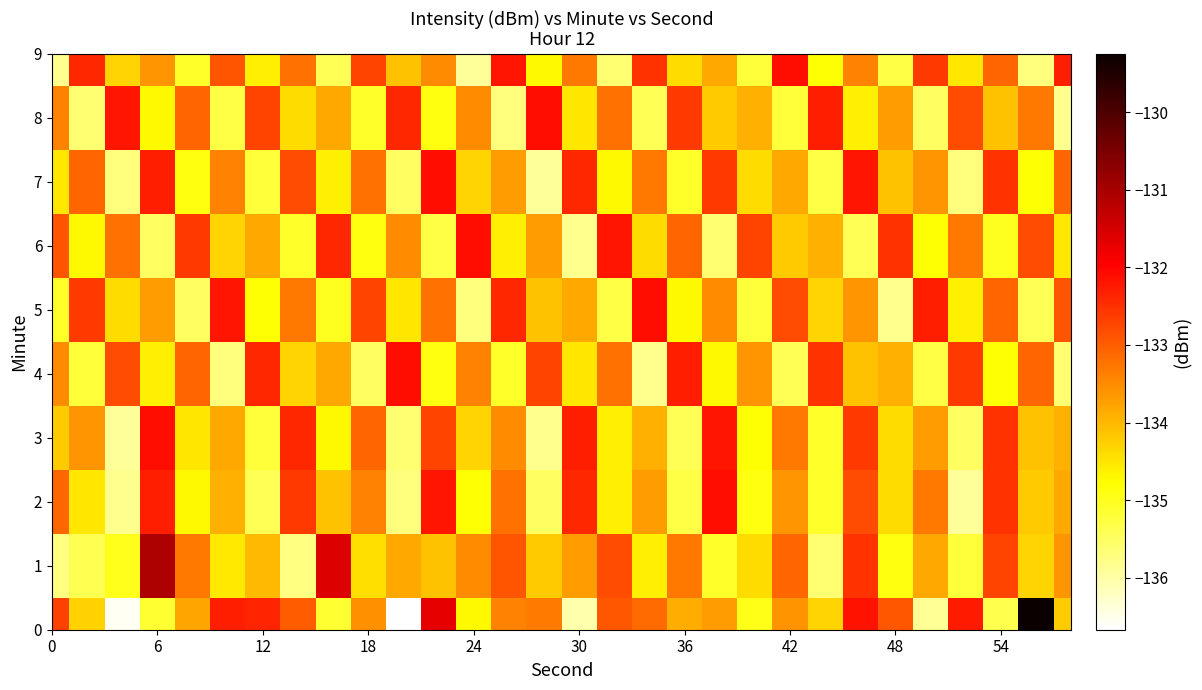

How many categories are shown in the chart?

30